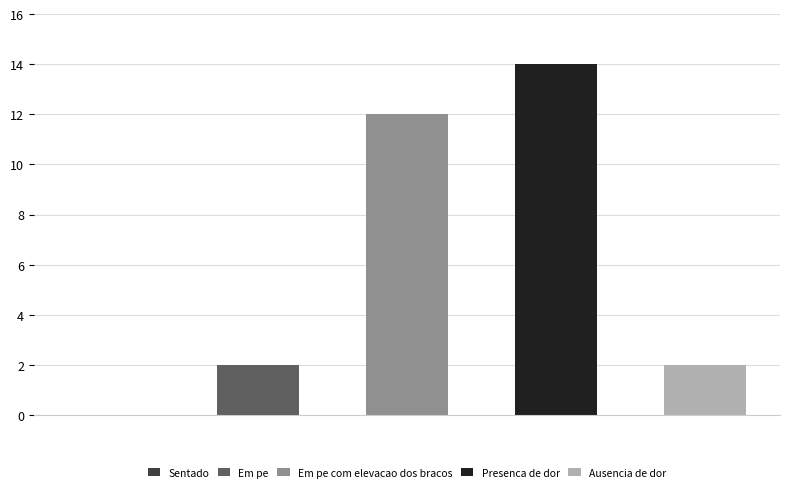

Is the value of Sentado at 354002-Low Flow Showerhead/Self Install greater than the value of Em pe at 354002-Low Flow Showerhead/Self Install?

No